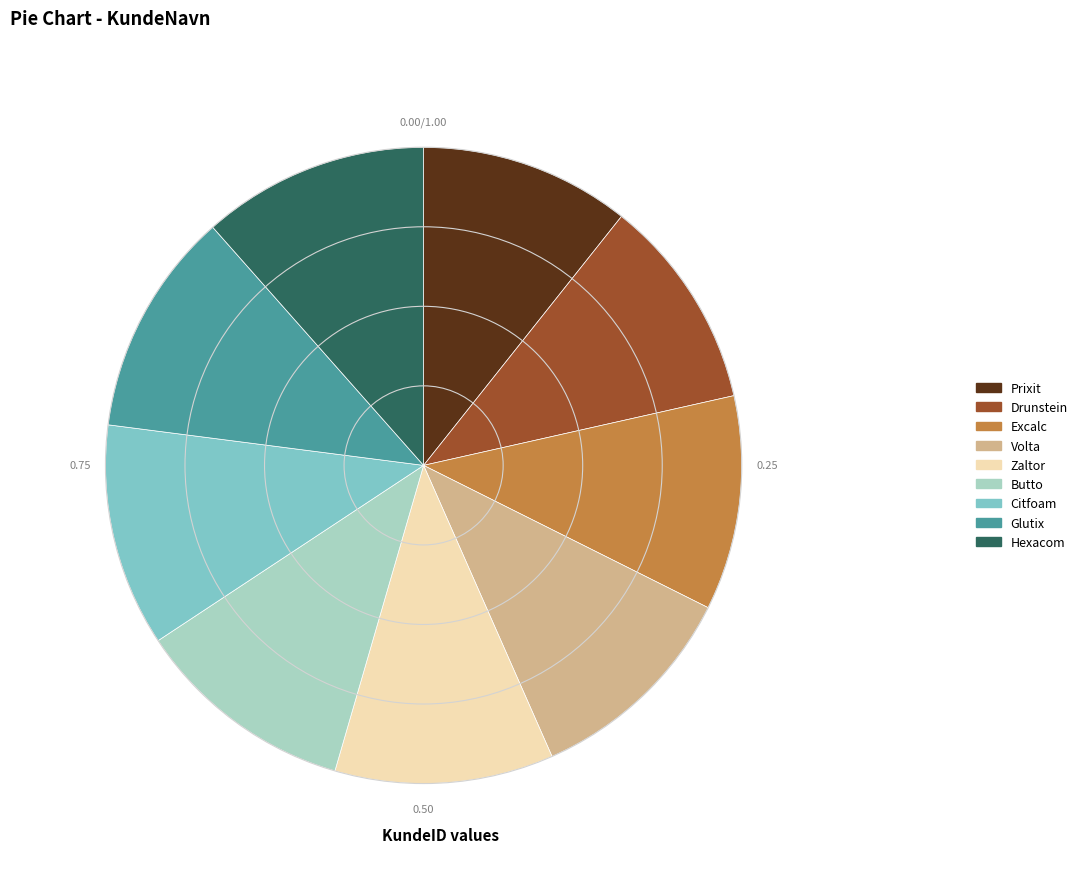

Do Hexacom and Citfoam together represent more than half of the pie?

No